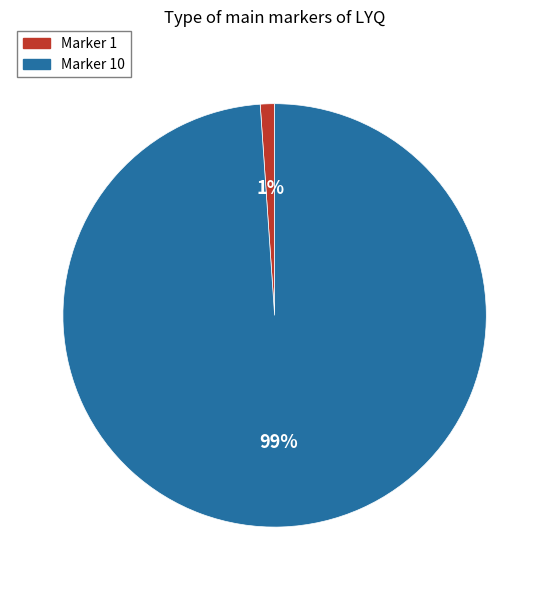

How many segments does this pie chart have?

2